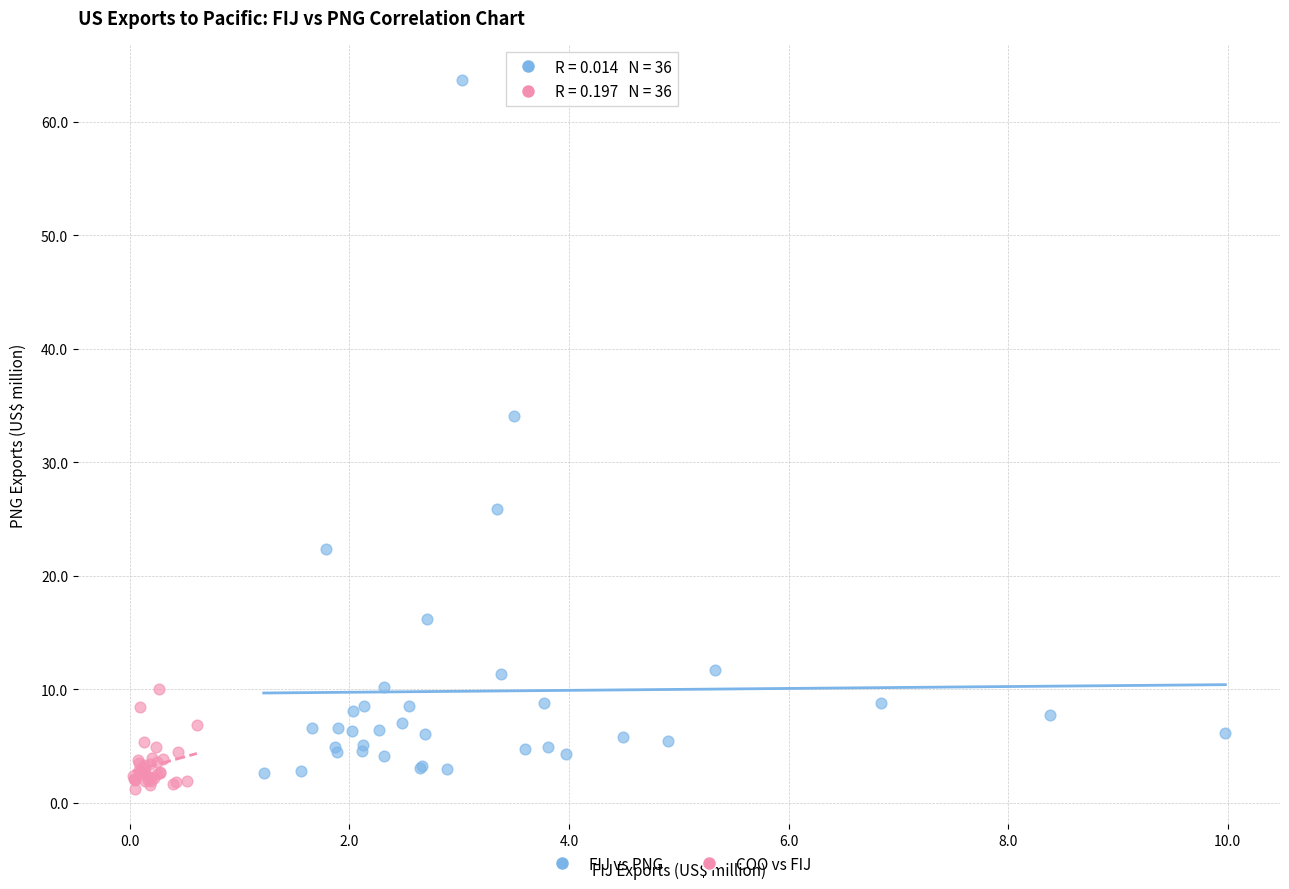

Which series has the widest spread of Y values?

FIJ vs PNG